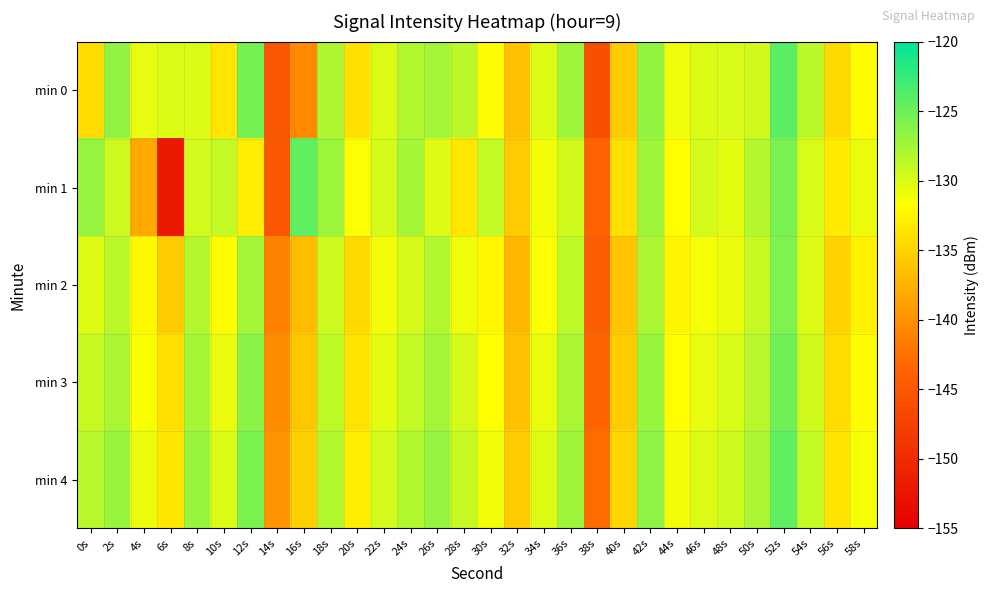

Reading left to right, list all the values displayed in this chart.

min 0: 0s=-134.4	2s=-126.6	4s=-130.6	6s=-130.0	8s=-130.1	10s=-133.7	12s=-125.4	14s=-145.1	16s=-140.6	18s=-128.1	20s=-134.0	22s=-130.0	24s=-128.1	26s=-127.4	28s=-128.5	30s=-131.9	32s=-136.3	34s=-130.2	36s=-127.3	38s=-145.8	40s=-135.7	42s=-126.8	44s=-131.0	46s=-130.1	48s=-129.8	50s=-129.6	52s=-124.1	54s=-128.5	56s=-134.5	58s=-131.9
min 1: 0s=-126.9	2s=-129.3	4s=-138.2	6s=-152.1	8s=-129.7	10s=-128.9	12s=-133.0	14s=-145.1	16s=-124.4	18s=-127.2	20s=-131.5	22s=-129.8	24s=-127.6	26s=-130.2	28s=-133.4	30s=-128.9	32s=-135.7	34s=-131.2	36s=-129.5	38s=-143.8	40s=-134.1	42s=-127.3	44s=-131.8	46s=-129.7	48s=-130.5	50s=-128.3	52s=-125.6	54s=-129.9	56s=-133.2	58s=-130.7
min 2: 0s=-130.2	2s=-128.5	4s=-132.1	6s=-135.7	8s=-128.3	10s=-131.9	12s=-127.5	14s=-141.2	16s=-136.8	18s=-129.3	20s=-134.6	22s=-131.1	24s=-129.8	26s=-128.2	28s=-130.9	30s=-132.4	32s=-137.1	34s=-131.5	36s=-128.7	38s=-144.3	40s=-136.2	42s=-127.9	44s=-132.5	46s=-131.3	48s=-130.7	50s=-129.1	52s=-125.8	54s=-130.2	56s=-135.1	58s=-132.6
min 3: 0s=-129.1	2s=-127.8	4s=-131.4	6s=-134.2	8s=-127.6	10s=-130.8	12s=-126.3	14s=-140.5	16s=-135.9	18s=-128.7	20s=-133.8	22s=-130.4	24s=-128.9	26s=-127.5	28s=-129.8	30s=-131.7	32s=-136.4	34s=-130.8	36s=-127.9	38s=-143.6	40s=-135.5	42s=-127.1	44s=-131.8	46s=-130.6	48s=-129.9	50s=-128.4	52s=-125.1	54s=-129.5	56s=-134.4	58s=-131.9
min 4: 0s=-128.4	2s=-127.1	4s=-130.7	6s=-133.5	8s=-127.0	10s=-130.1	12s=-125.7	14s=-139.8	16s=-135.2	18s=-128.1	20s=-133.1	22s=-129.7	24s=-128.2	26s=-126.9	28s=-129.1	30s=-131.1	32s=-135.7	34s=-130.2	36s=-127.3	38s=-142.9	40s=-134.9	42s=-126.5	44s=-131.2	46s=-130.0	48s=-129.3	50s=-127.8	52s=-124.5	54s=-128.9	56s=-133.8	58s=-131.3